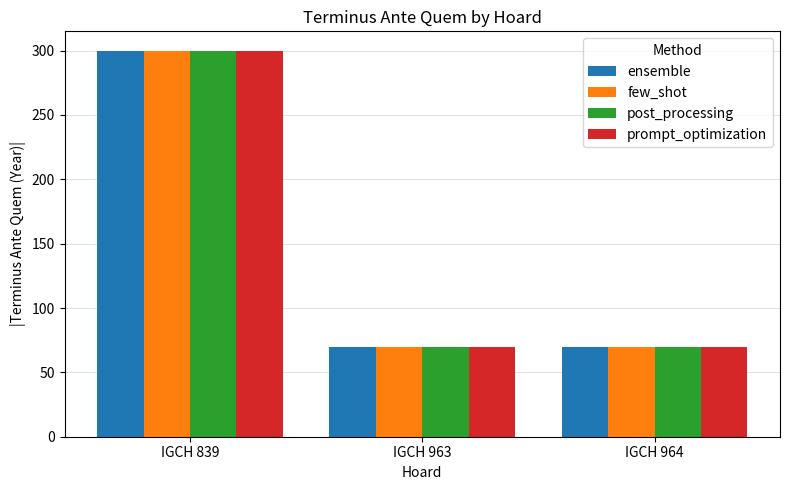

What is the sum of all post_processing values?

440